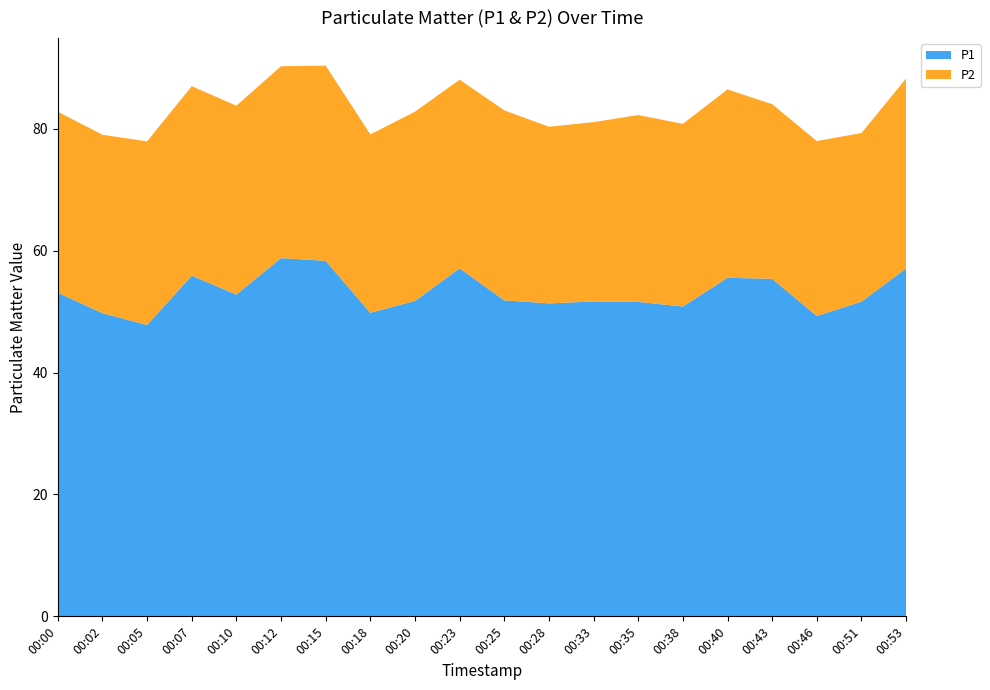

Reading left to right, transcribe all the data shown in this chart.

P1: 00:00=53.1	00:02=49.8	00:05=47.8	00:07=55.9	00:10=52.8	00:12=58.8	00:15=58.3	00:18=49.8	00:20=51.8	00:23=57.1	00:25=51.9	00:28=51.4	00:33=51.7	00:35=51.6	00:38=50.8	00:40=55.5	00:43=55.4	00:46=49.3	00:51=51.6	00:53=57.1
P2: 00:00=29.7	00:02=29.3	00:05=30.1	00:07=31.1	00:10=31.0	00:12=31.5	00:15=32.0	00:18=29.3	00:20=31.1	00:23=30.9	00:25=31.2	00:28=29.0	00:33=29.4	00:35=30.6	00:38=30.0	00:40=30.9	00:43=28.6	00:46=28.7	00:51=27.7	00:53=31.2